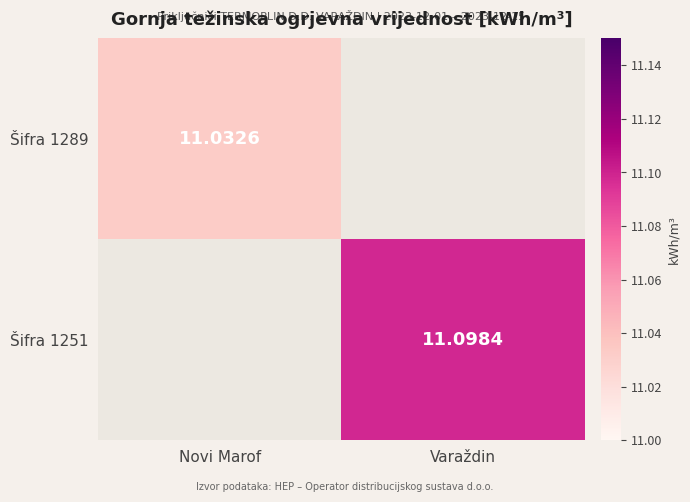

The Šifra 1251 series shows 19.3 at Varaždin. True or false?

False